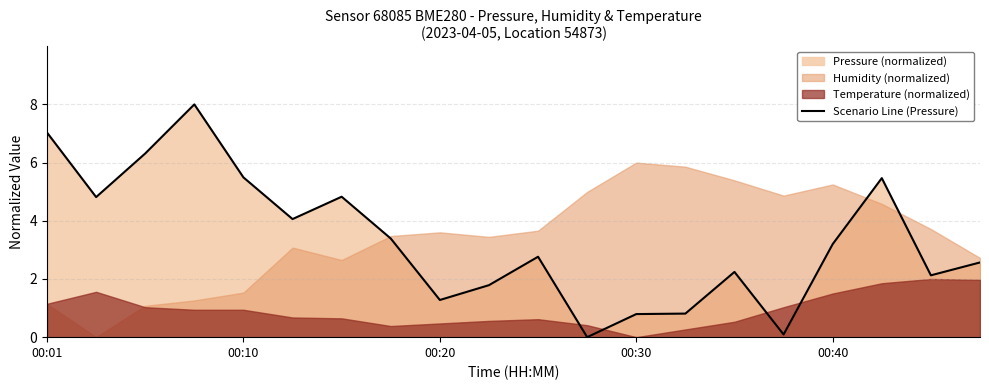

What is the value of the 6th point from the left?

4.1